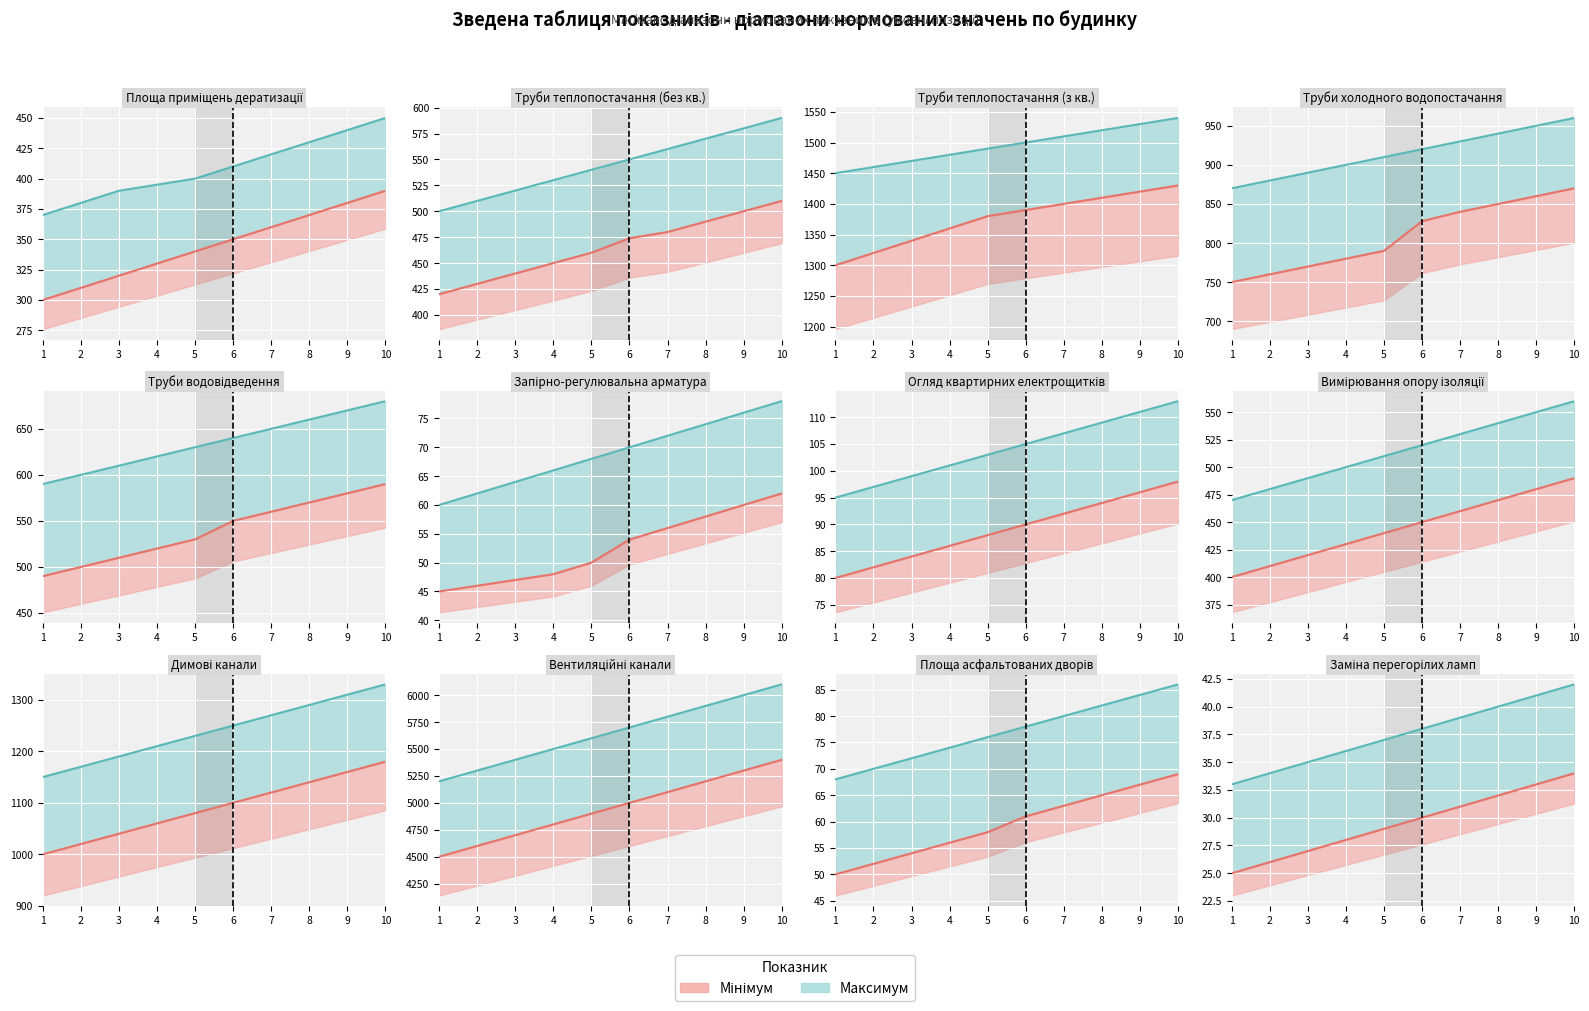

Is it true that Мінімум equals 10 at 2?

False